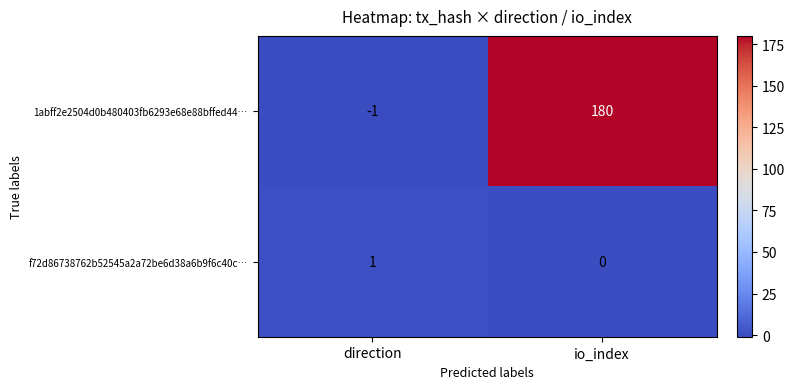

Which series has the largest total across all categories?

1abff2e2504d0b480403fb6293e68e88bffed44…